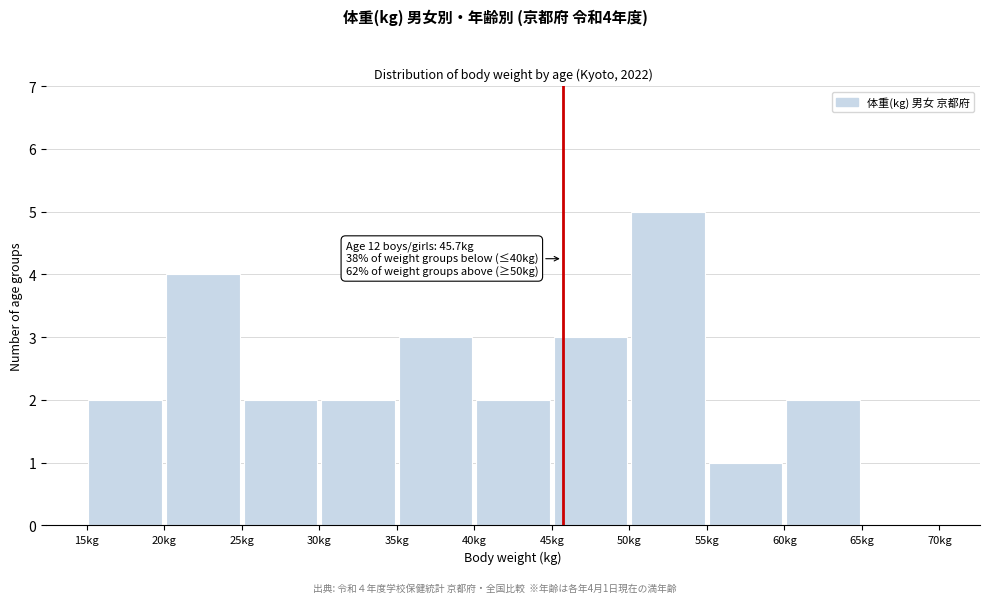

Which range on the x-axis has the tallest bar?

50 to 55